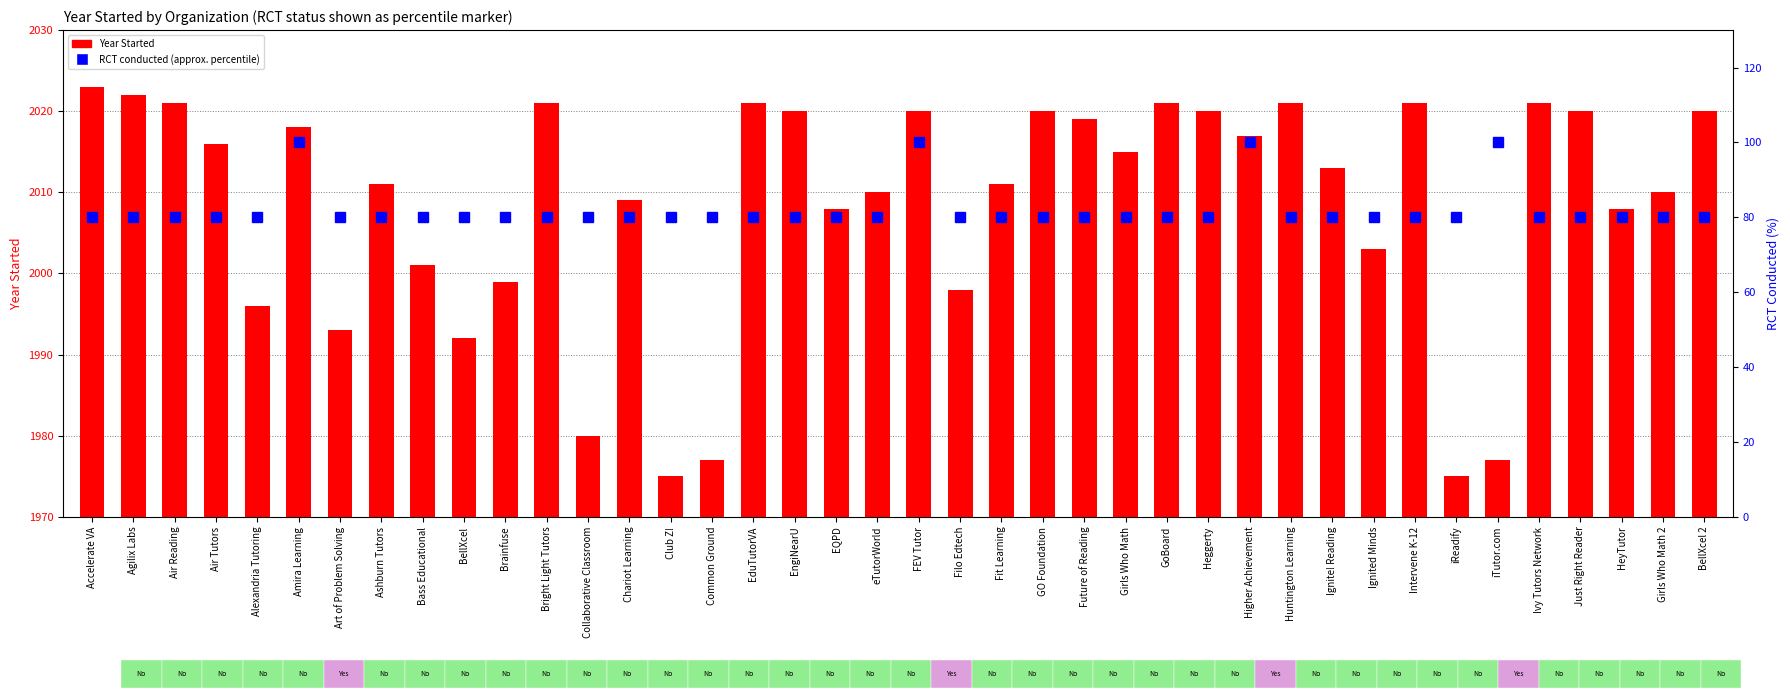

Rank the series by their average value, from lowest to highest.

RCT conducted (%), Year Started